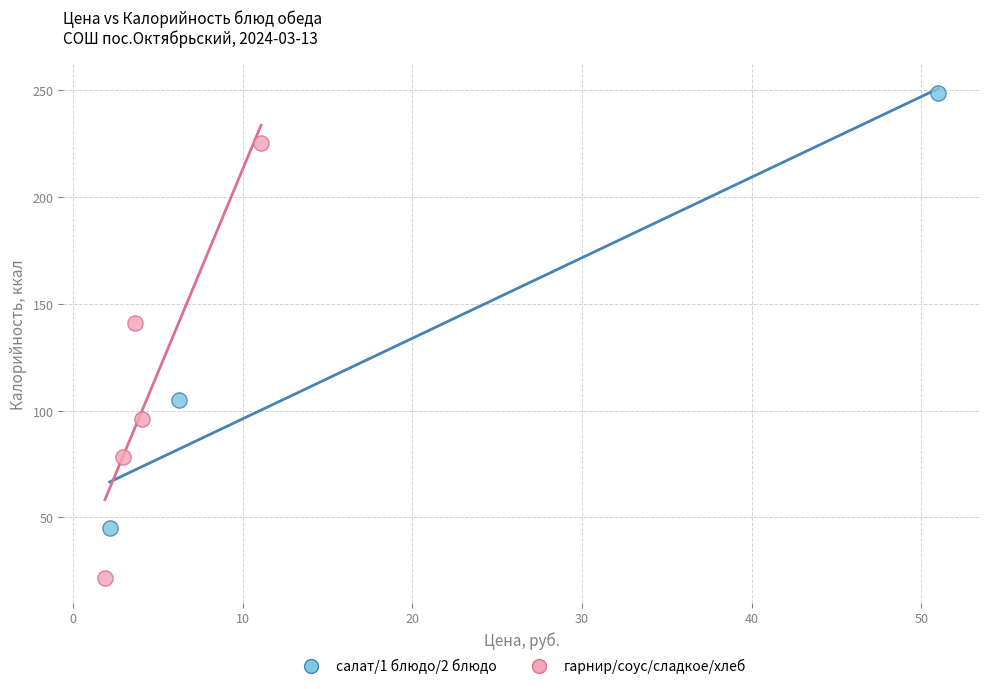

Which series reaches the maximum Y coordinate?

салат/1 блюдо/2 блюдо